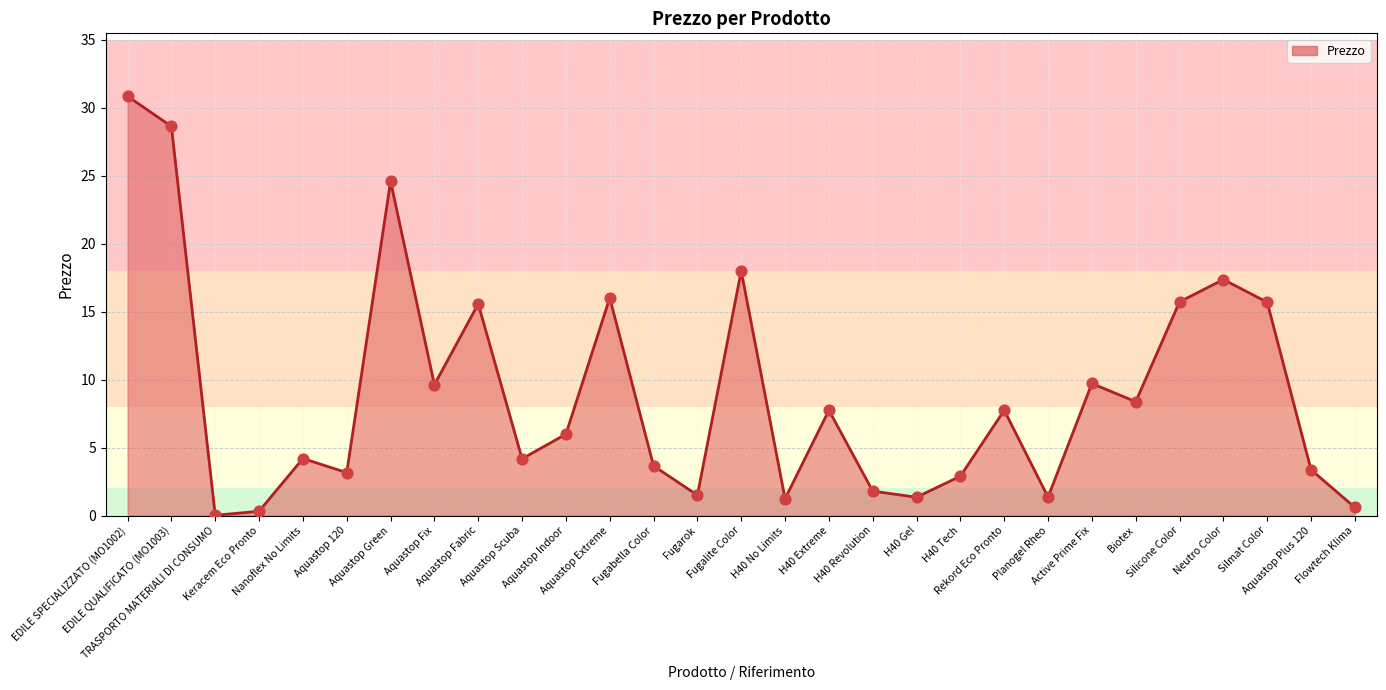

Which has a higher value, Aquastop Plus 120 or H40 No Limits?

Aquastop Plus 120